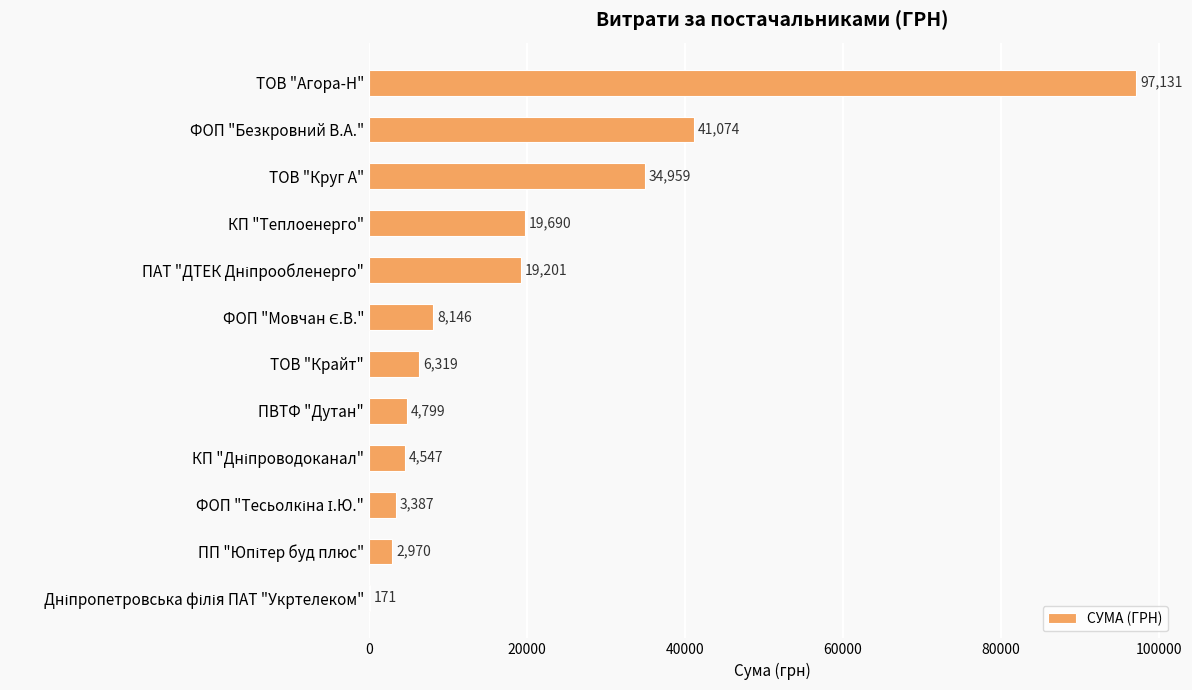

What is the maximum value shown in the chart?

97131.1